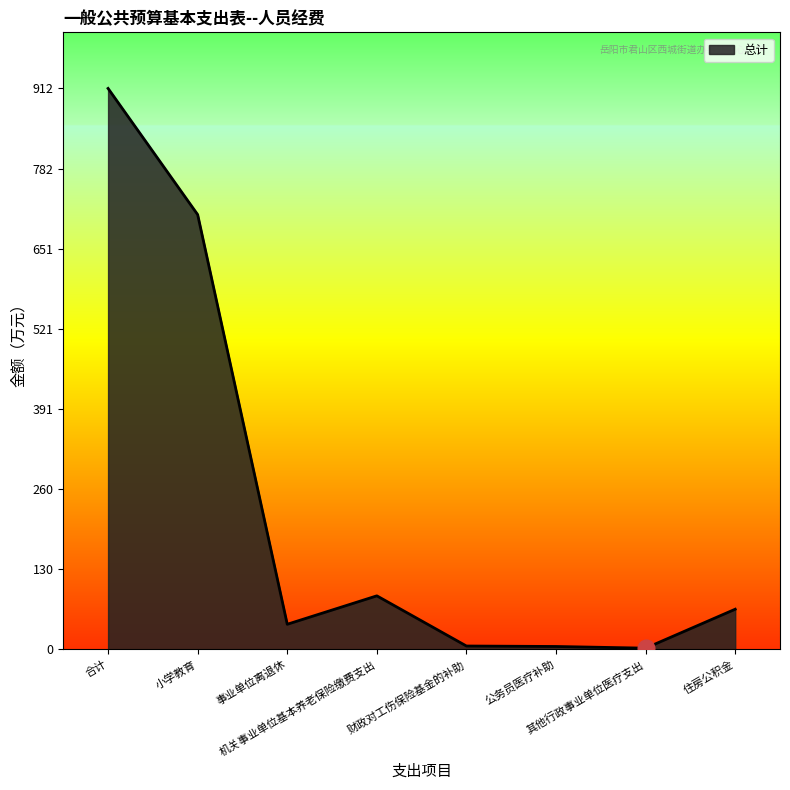

True or false: the data has more than 2 interior local peaks.

False